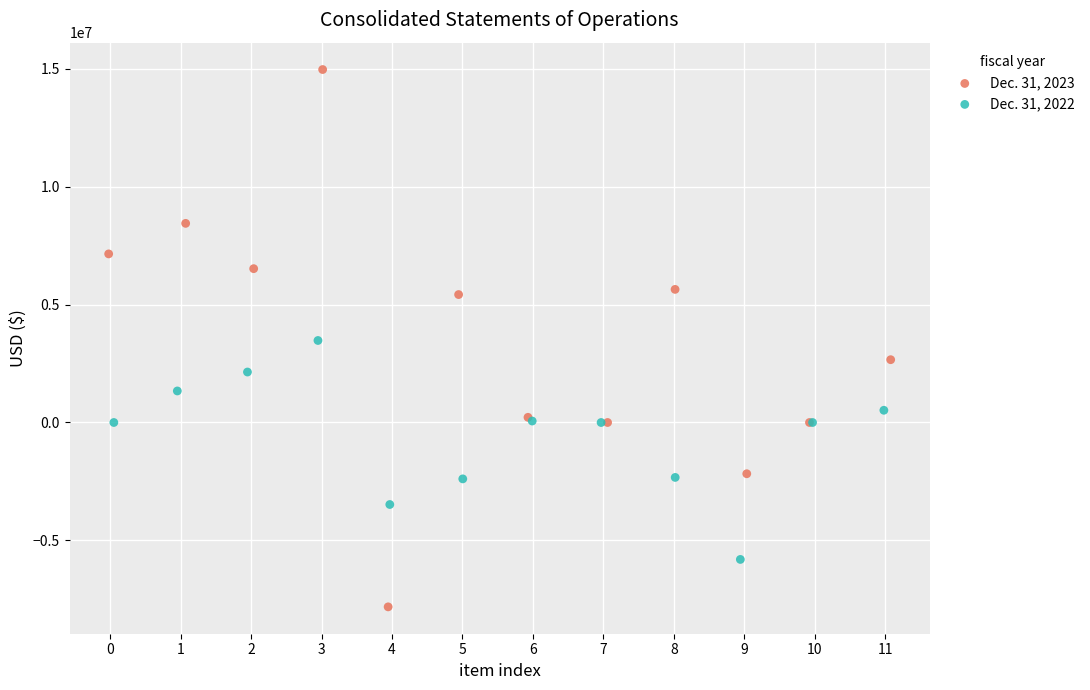

What are all the series names shown in the legend?

Dec. 31, 2023, Dec. 31, 2022